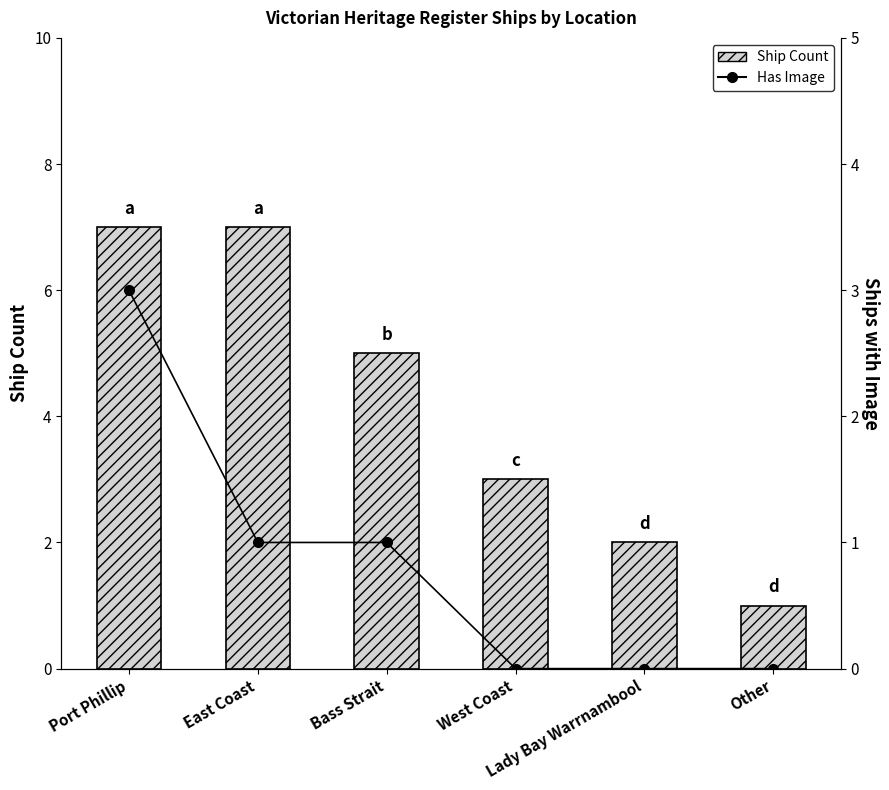

Which series changed the most between Port Phillip and Other?

Ship Count